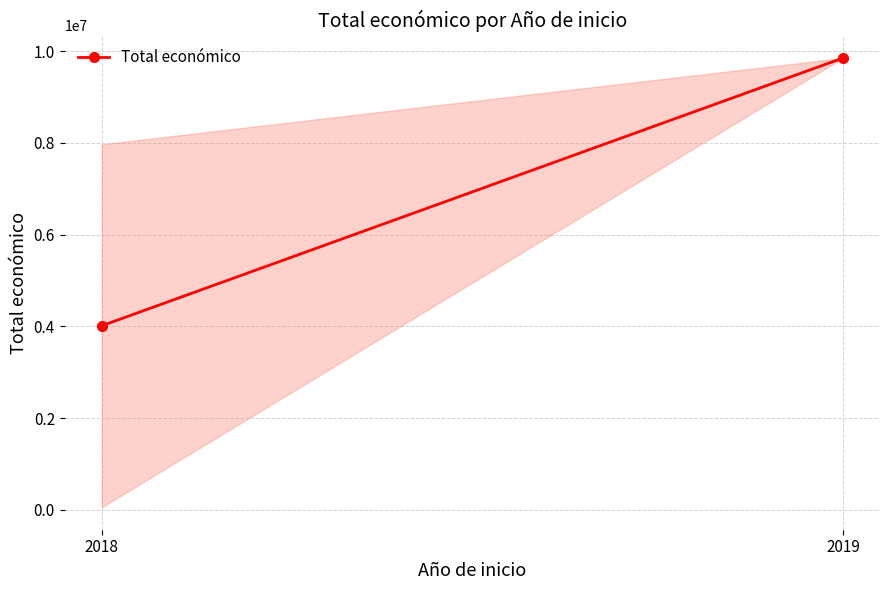

The value at 2018 is 2489989.0. True or false?

False